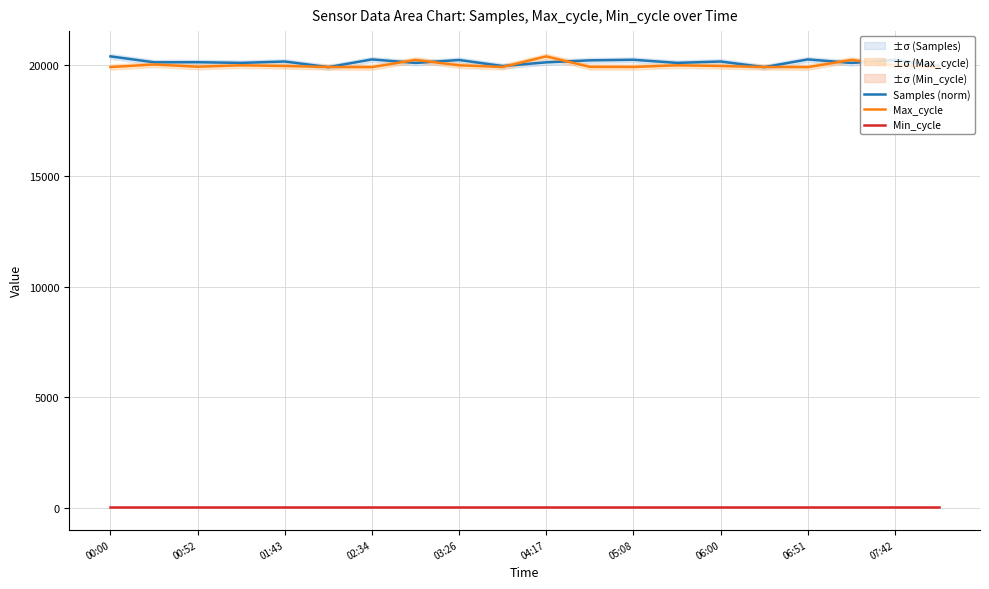

The value of Min_cycle at 13 is 28.0. True or false?

True